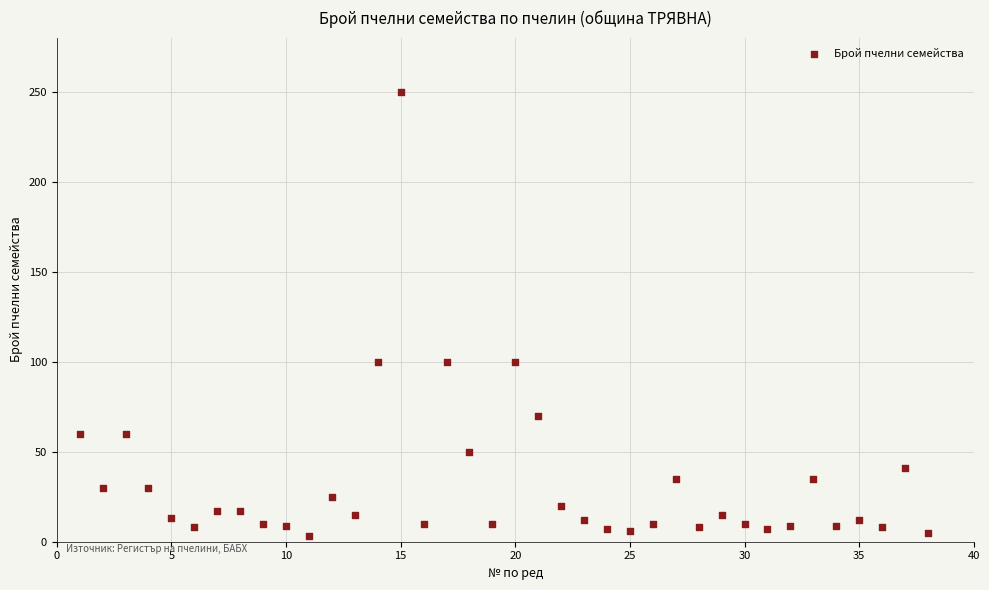

What is the range of Y values (max minus min)?

247